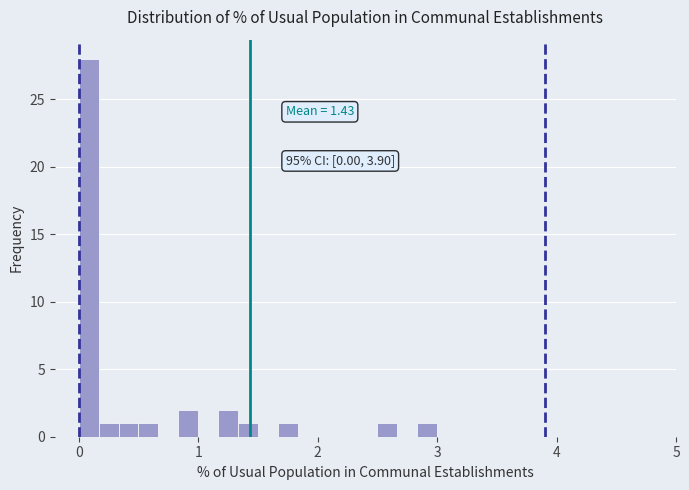

Around what value on the x-axis is the tallest bar? Give the approximate position of its centre, as read against the axis.

0.1